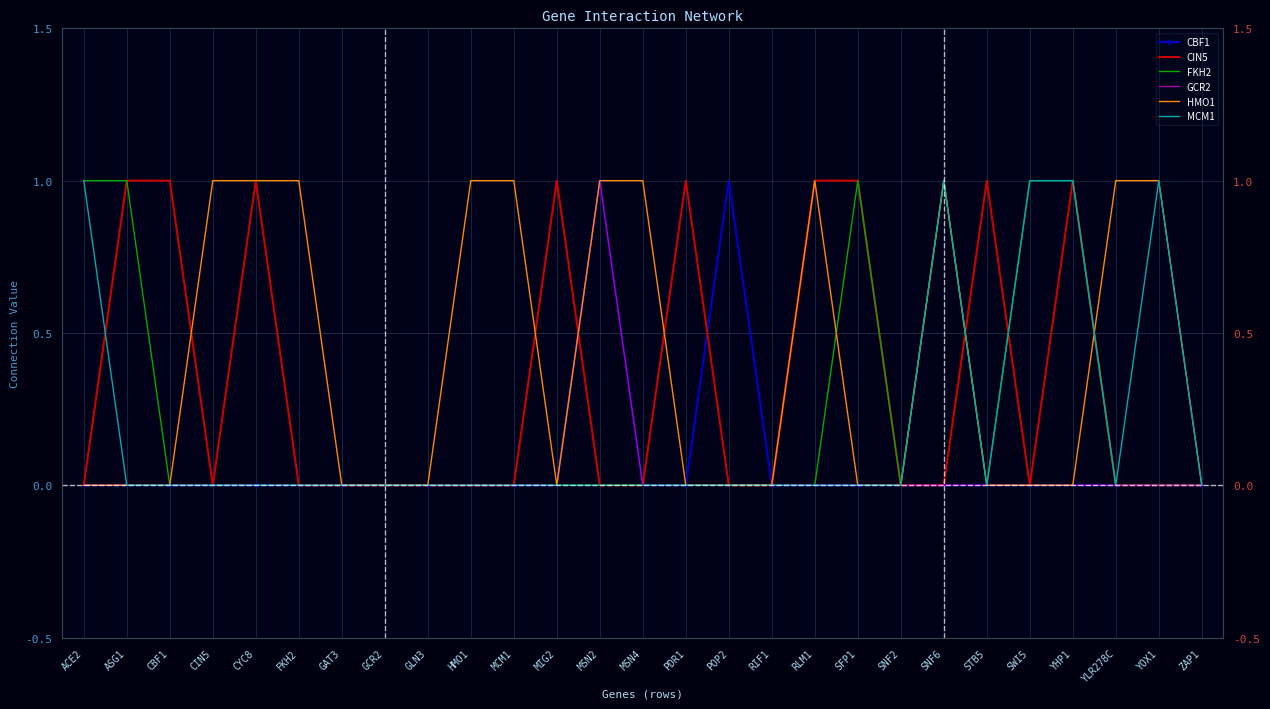

True or false: HMO1 has more than 2 points higher than both neighbors.

False